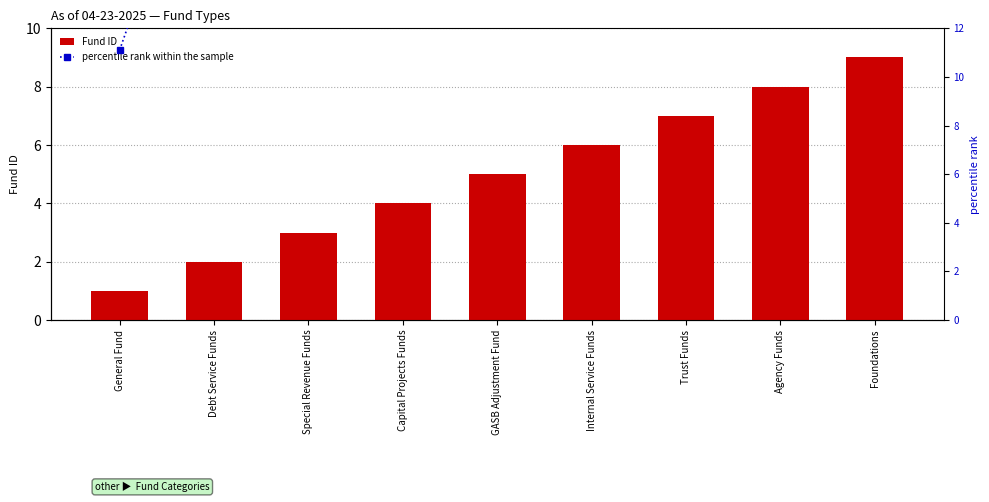

What is the smallest value displayed?

1.0